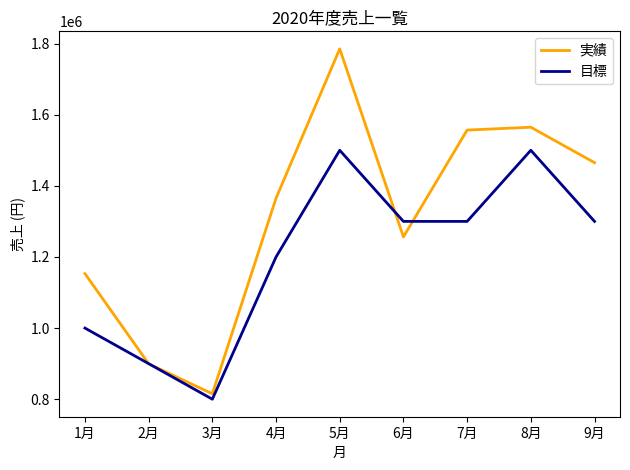

Reading left to right, what are all the values shown in this chart?

実績: 1月=1153200	2月=899600	3月=815300	4月=1365200	5月=1785200	6月=1256400	7月=1556800	8月=1564800	9月=1465200
目標: 1月=1000000	2月=900000	3月=800000	4月=1200000	5月=1500000	6月=1300000	7月=1300000	8月=1500000	9月=1300000